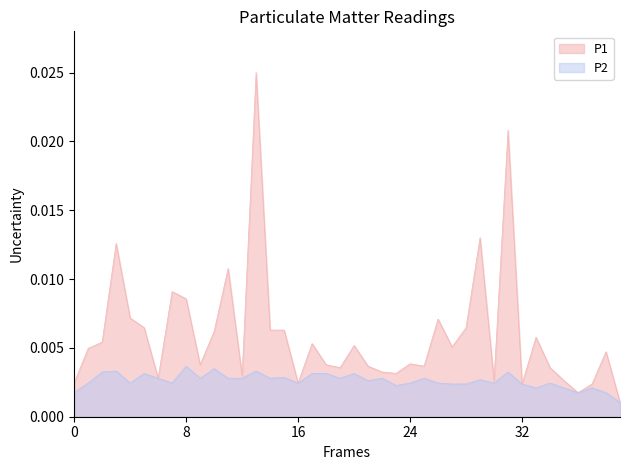

Rank the series by their maximum value, from lowest to highest.

P2, P1